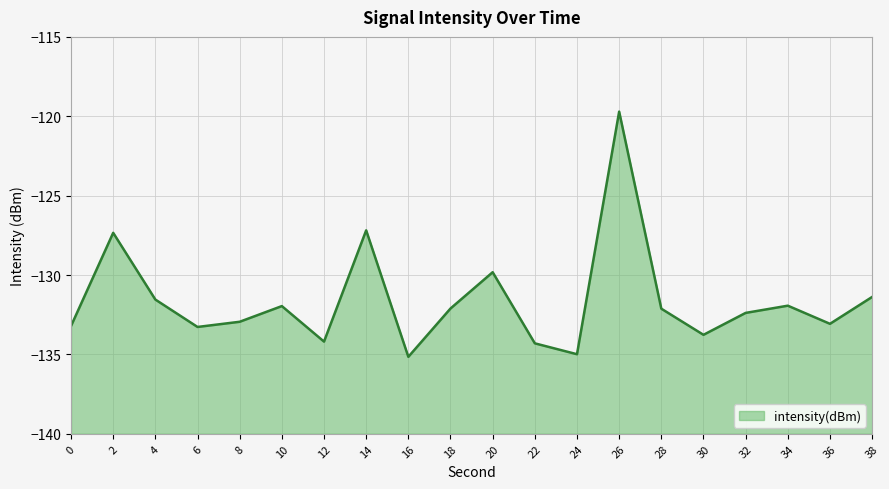

Rank the categories by value from lowest to highest.

16, 24, 22, 12, 30, 6, 0, 36, 8, 32, 28, 18, 10, 34, 4, 38, 20, 2, 14, 26